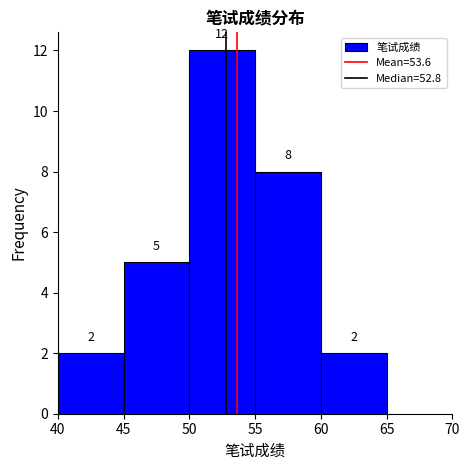

Reading left to right, transcribe this chart: for each bar, give the range it covers on the x-axis and its height.

40 to 45: 2
45 to 50: 5
50 to 55: 12
55 to 60: 8
60 to 65: 2